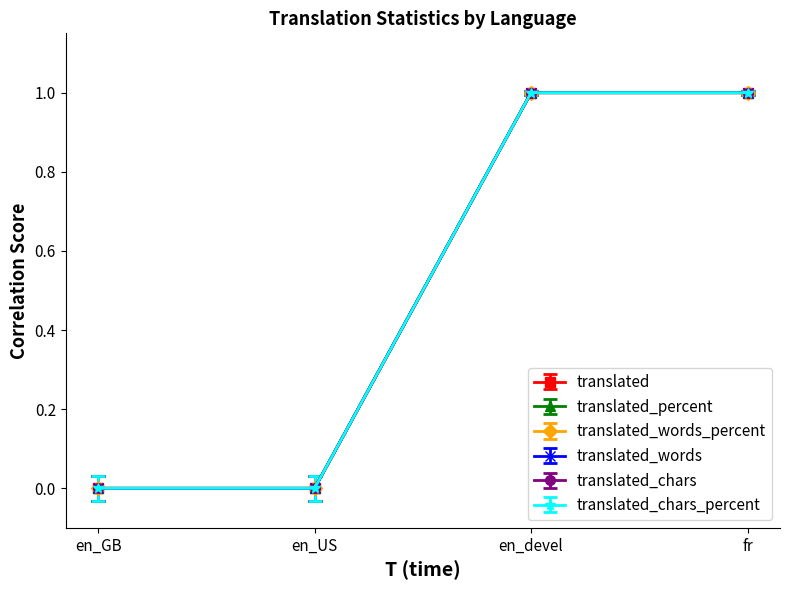

What is the label of the 2nd point from the left?

en_US